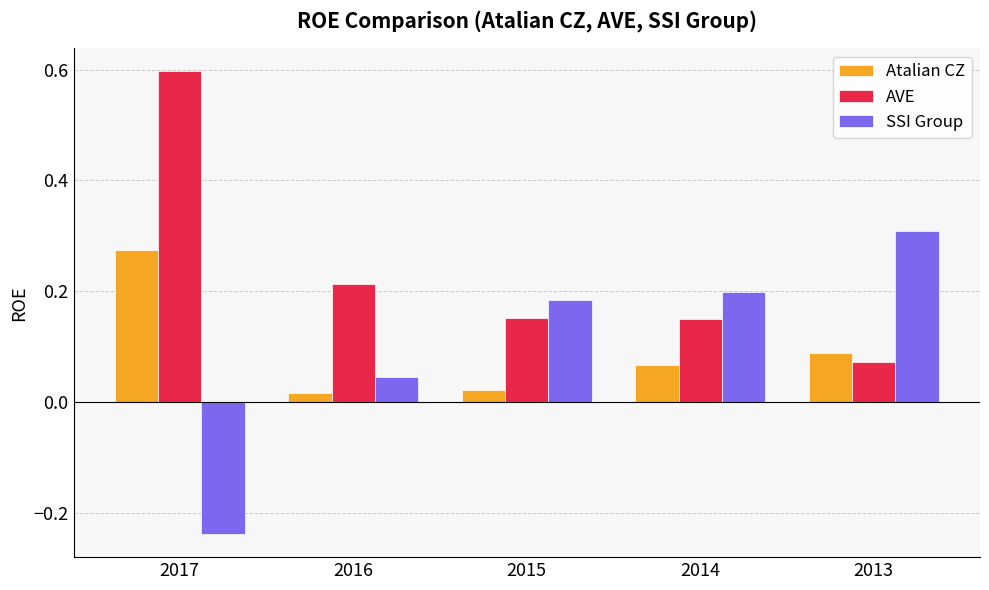

What is the total value across all series at 2017?

0.6